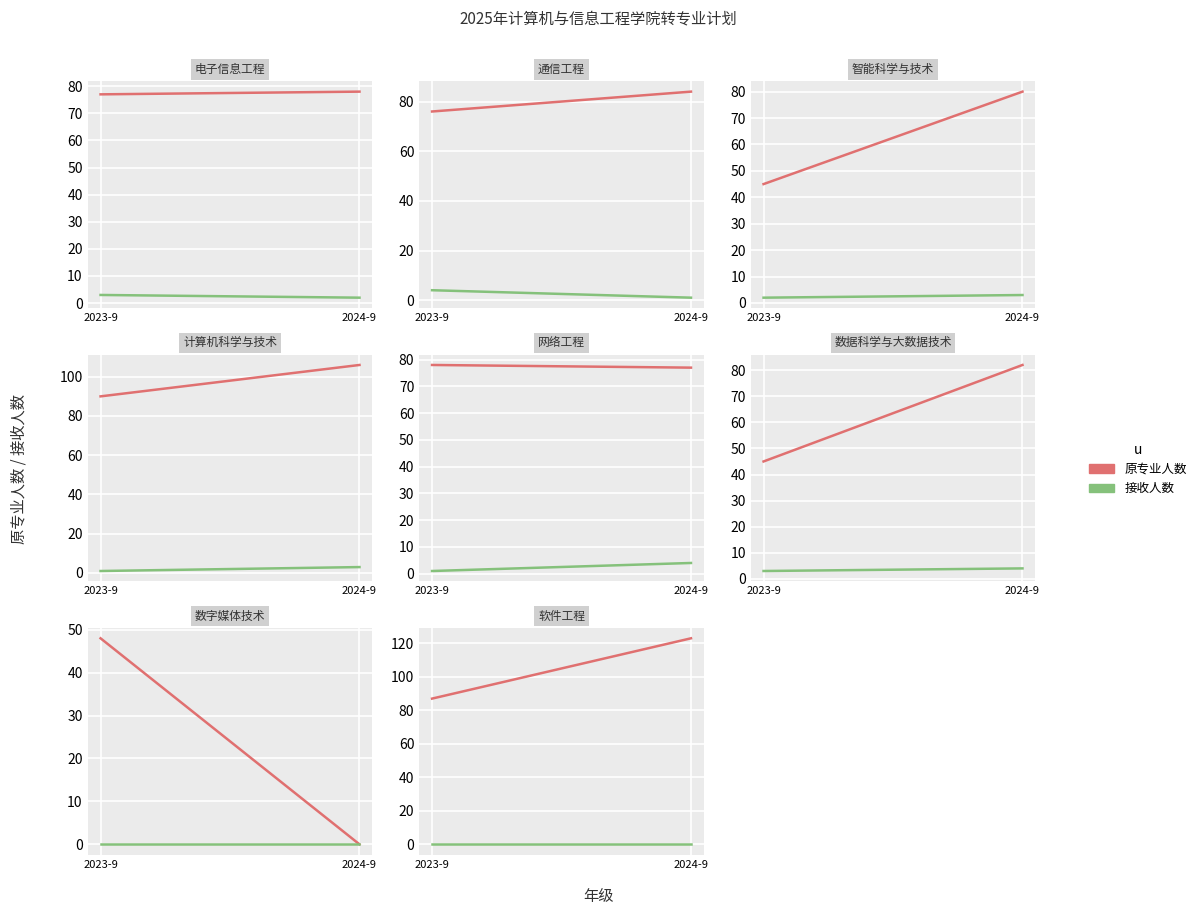

Rank the series at 2023-9 from lowest to highest value.

接收人数, 原专业人数